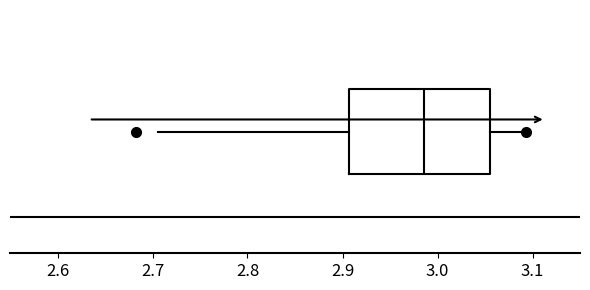

Read this box plot against the x-axis: the position of the median line, the range covered by the box, and the ends of both whiskers. The values are not printed on the chart, so give them approximately, as read against the axis.

median 2.99, box 2.91 to 3.06, whiskers 2.71 to 3.09